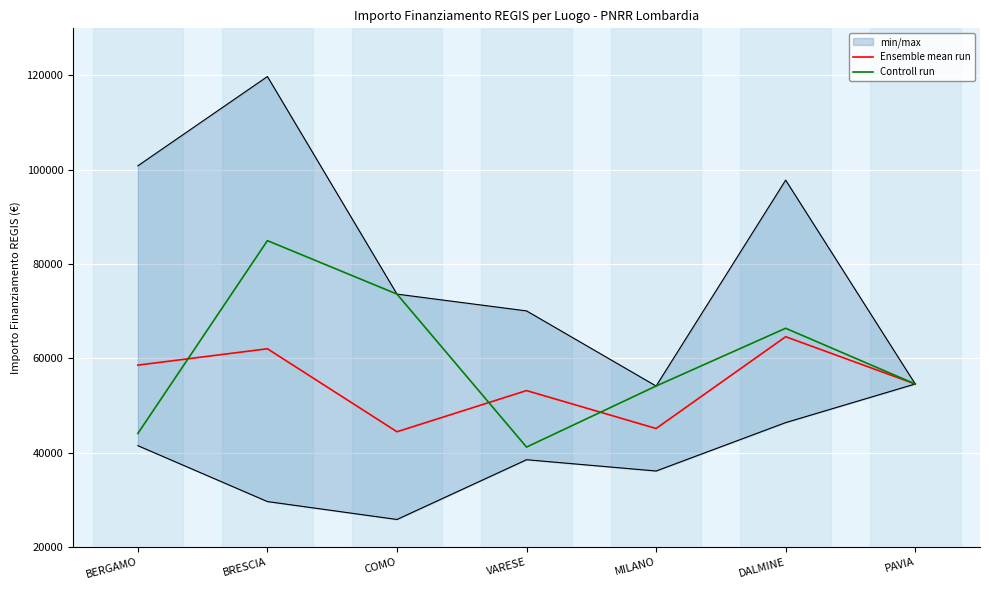

True or false: Controll run and Ensemble mean run cross at least once.

True